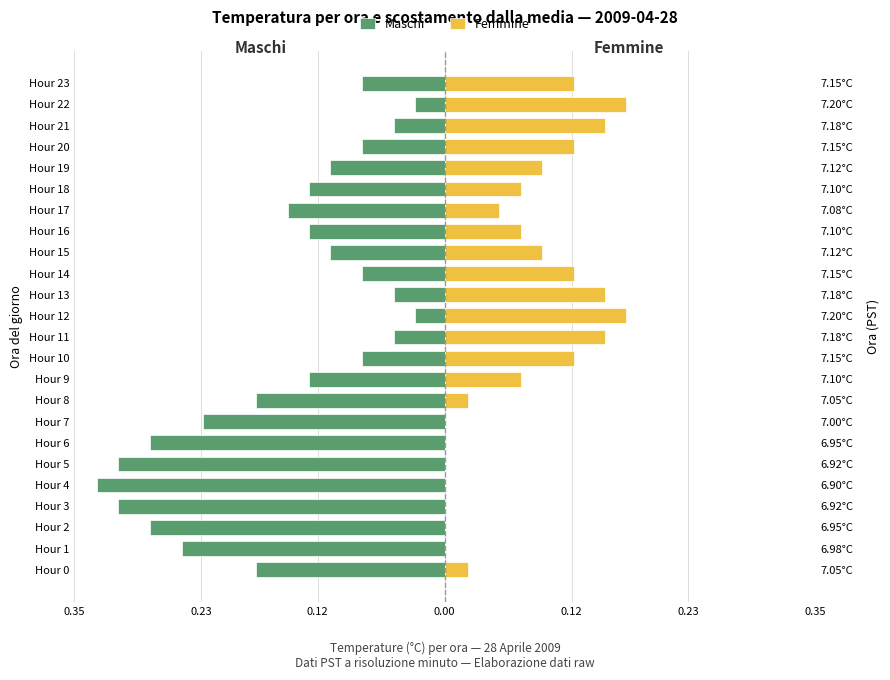

What is the label of the 3rd bar from the right?

21